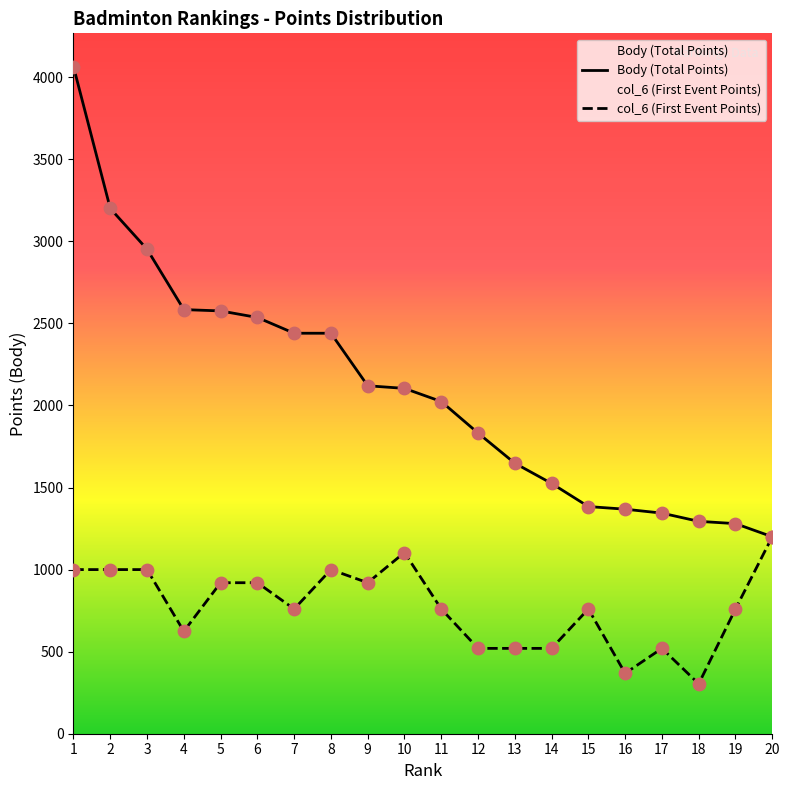

Which series reaches the maximum Y coordinate?

Body (Total Points)